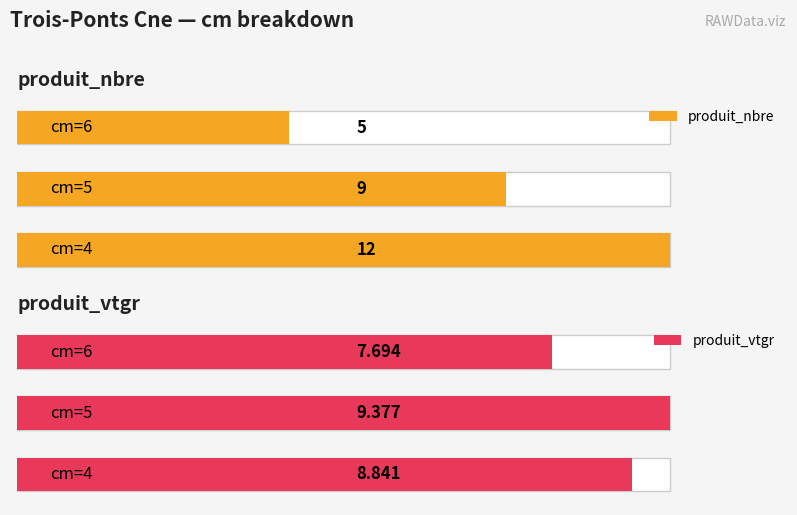

The produit_vtgr series shows 11.0 at 2. True or false?

False